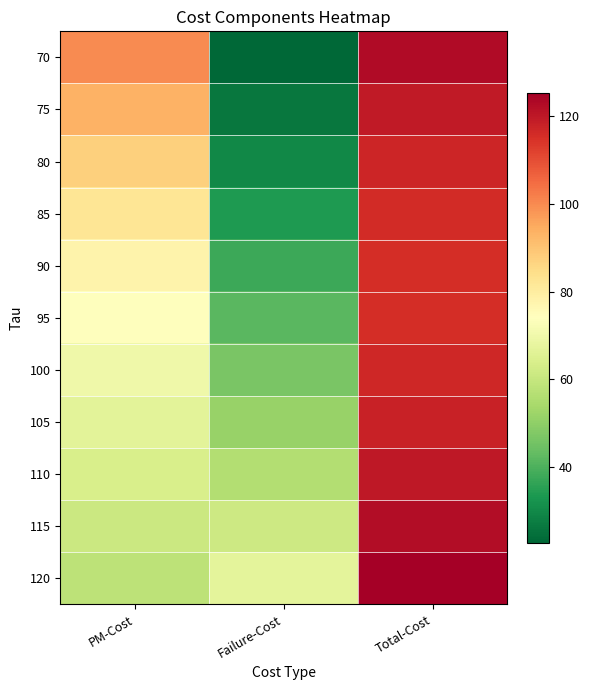

Which series has the largest total across all categories?

120